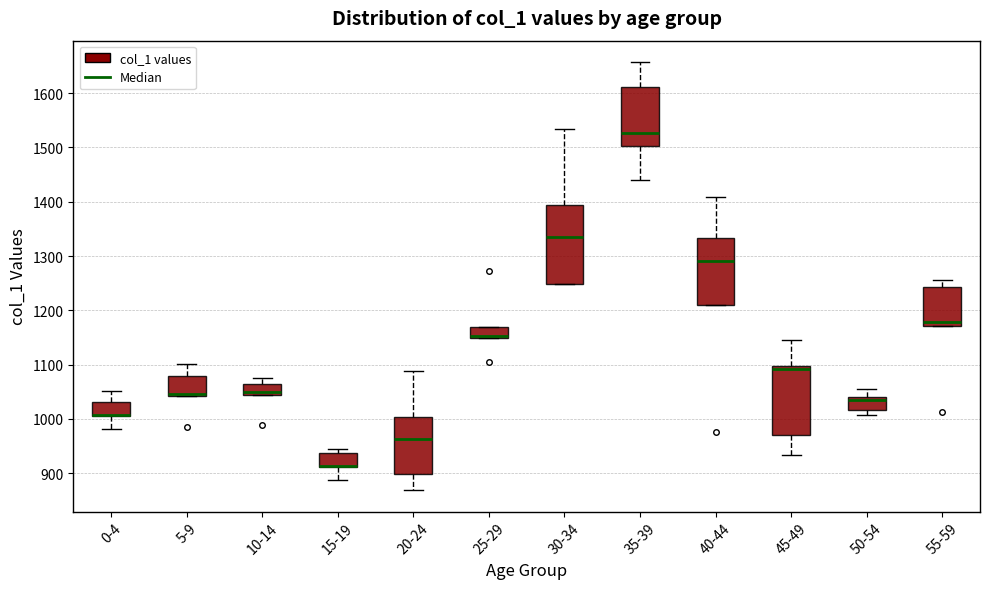

Where does the upper whisker of the box for 50-54 end on the y-axis? The values are not printed on the chart, so give them approximately, as read against the axis.

1060